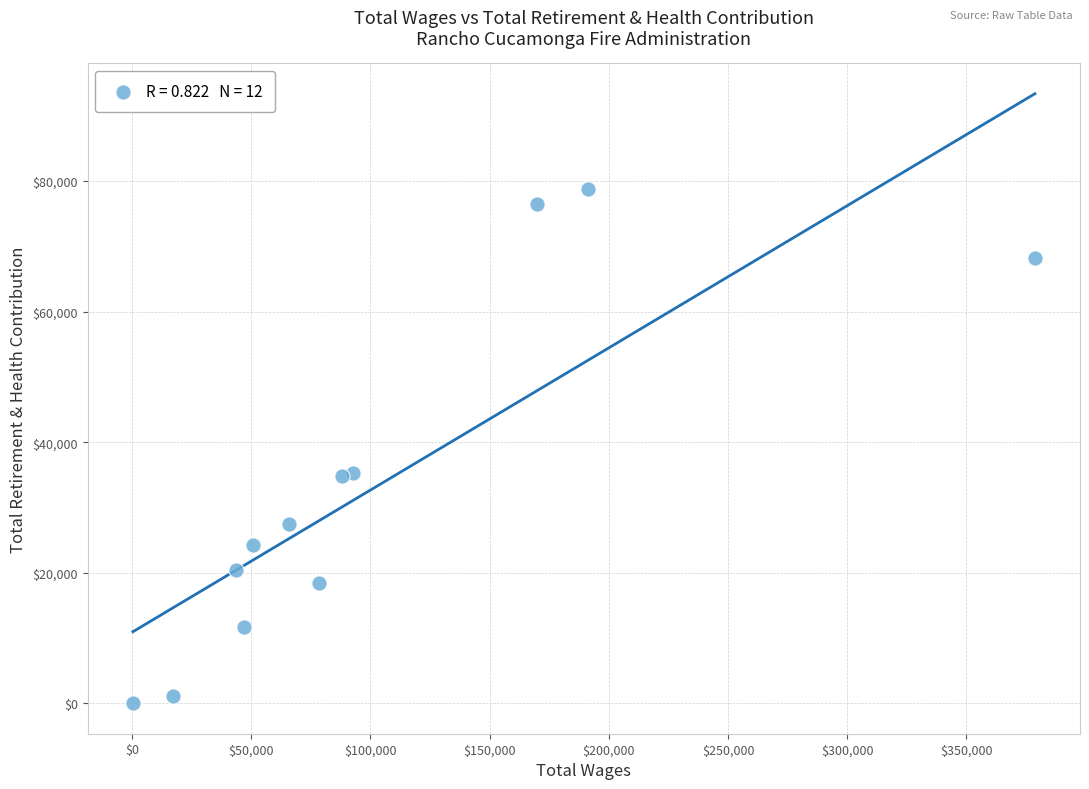

What is the average Y value?

33094